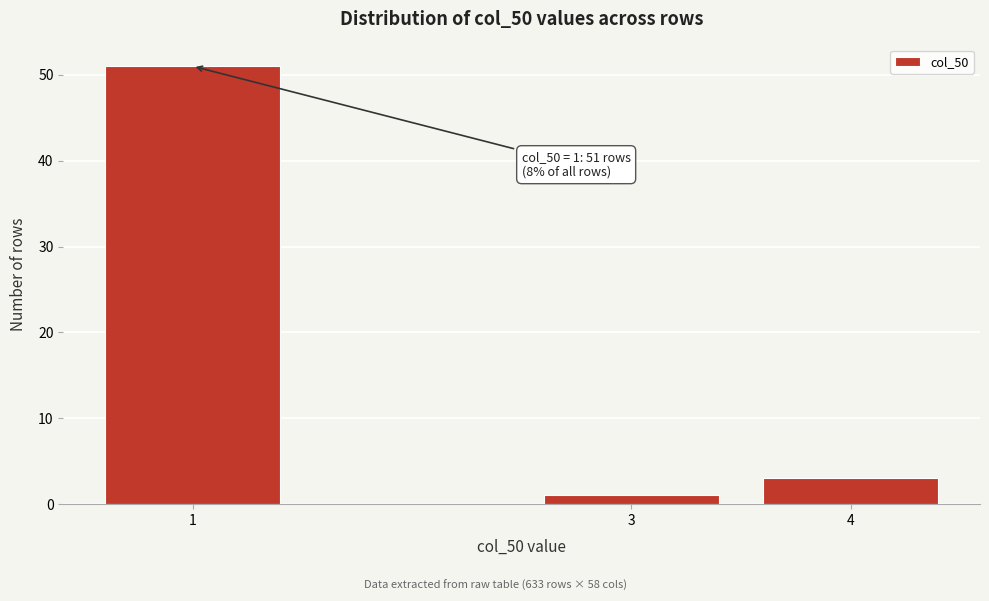

Reading left to right, list all the values displayed in this chart.

1=51	3=1	4=3